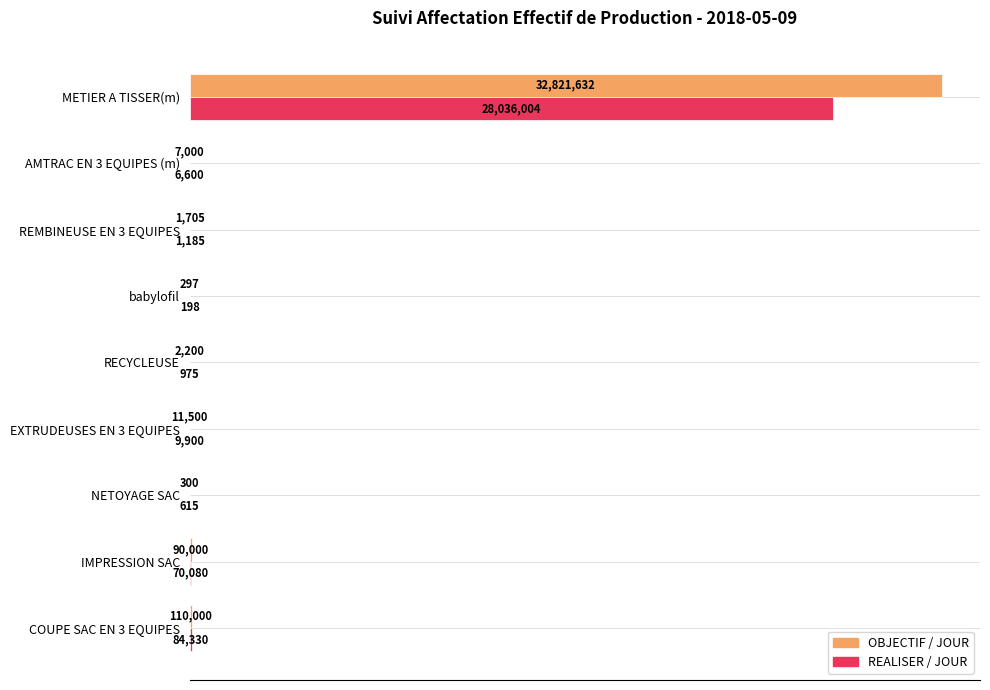

What are all the series names shown in the legend?

OBJECTIF / JOUR, REALISER / JOUR